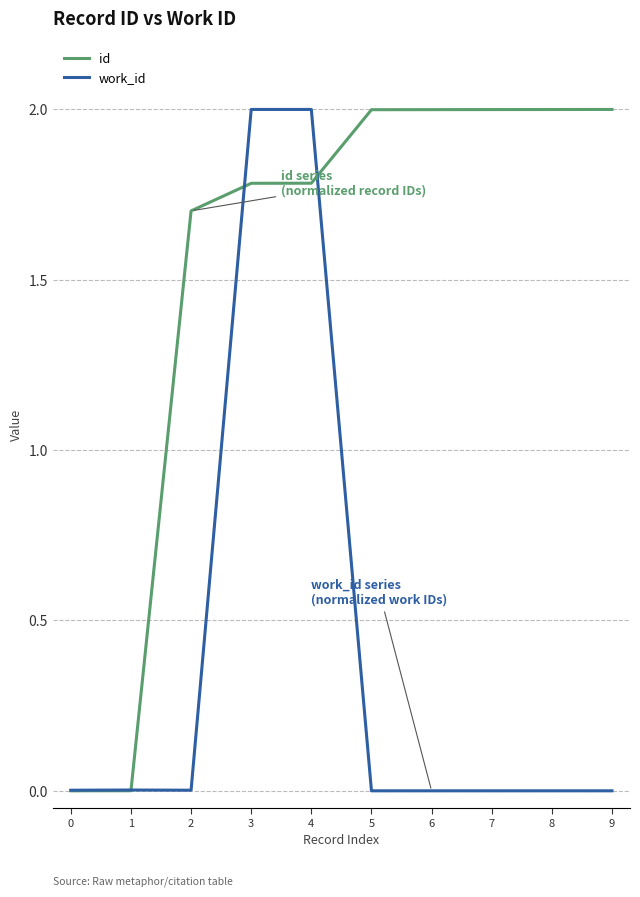

Is it true that id equals 2.0 at 8?

True